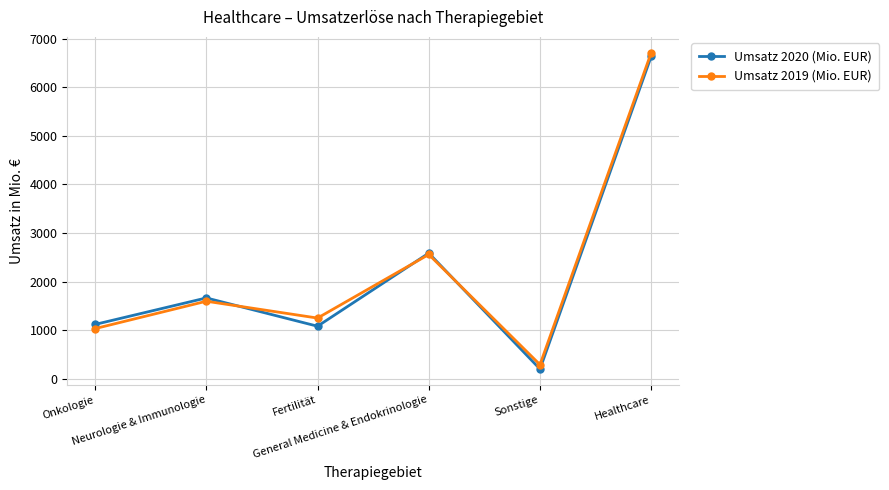

What is the label of the 1st point from the left?

Onkologie